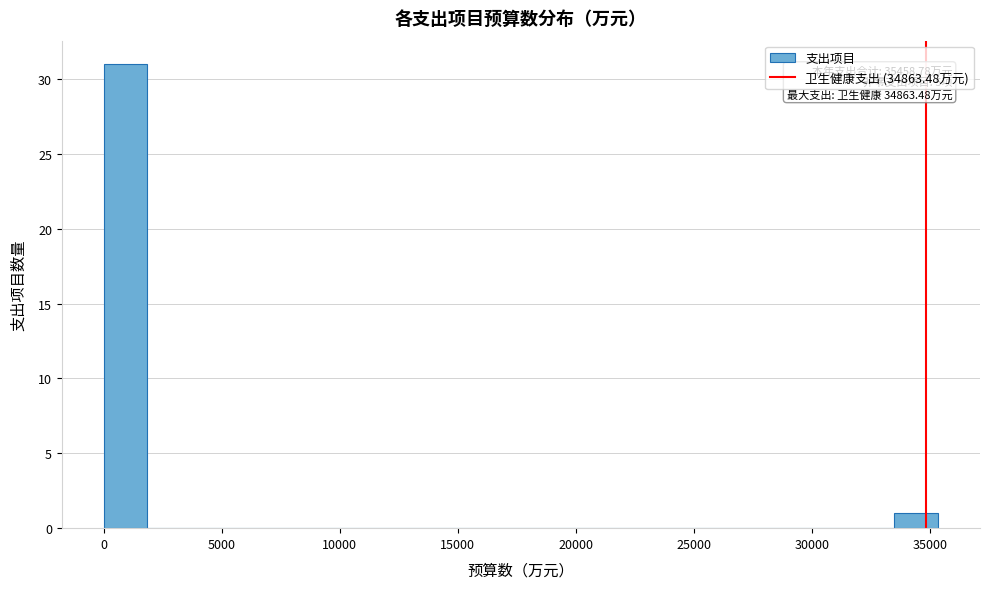

Around what value on the x-axis is the tallest bar? Give the approximate position of its centre, as read against the axis.

1000